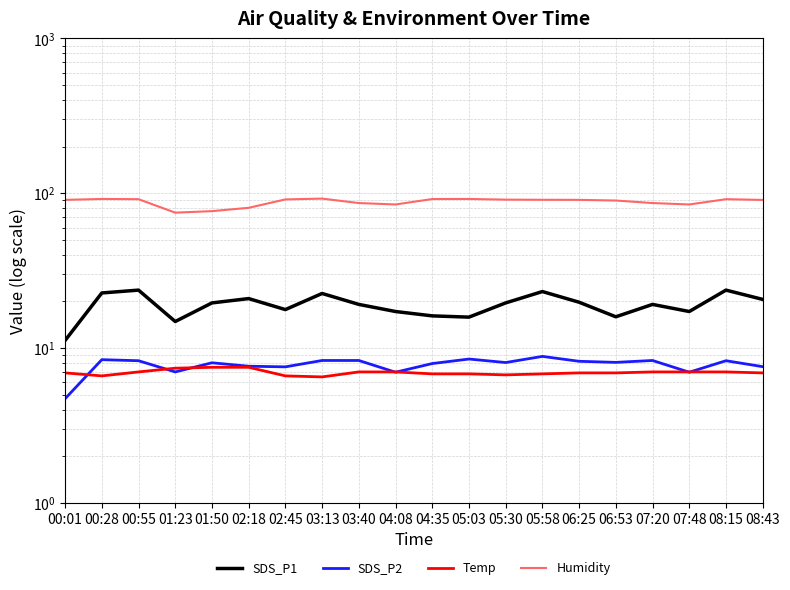

Which has a higher value, 05:03 or 07:48?

07:48